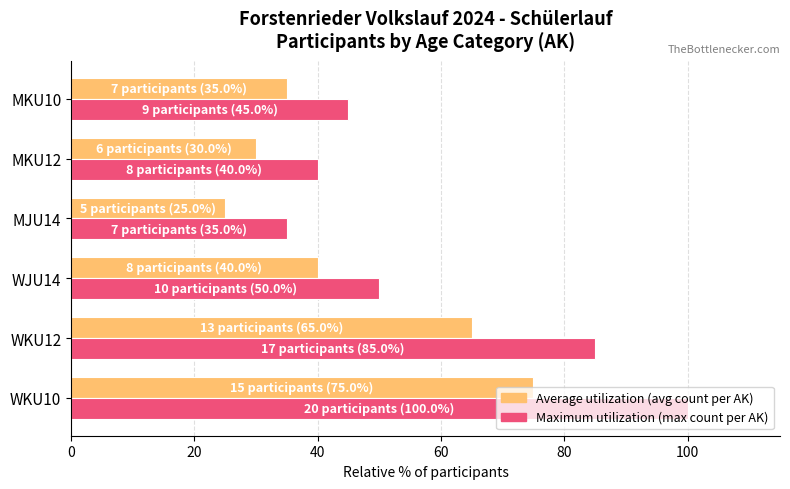

At which category is the sum across all series the highest?

WKU10